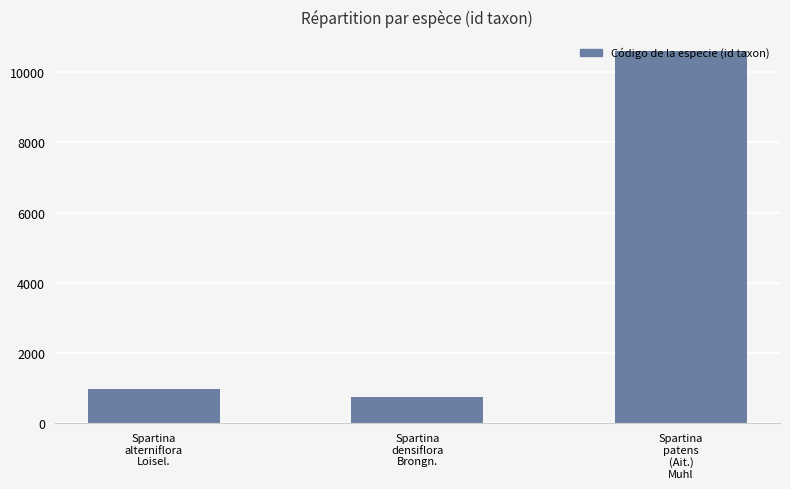

What is the change in value from Spartina
densiflora
Brongn. to Spartina
patens
(Ait.)
Muhl?

+9843